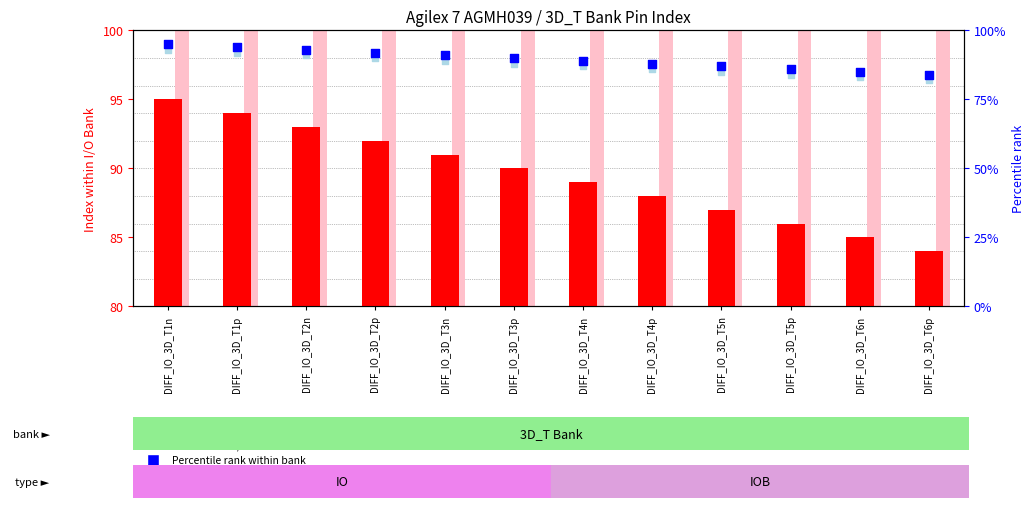

Is the value of rank, Detection Call = ABSENT at DIFF_IO_3D_T2n greater than the value of value, Detection Call = ABSENT at DIFF_IO_3D_T2n?

No